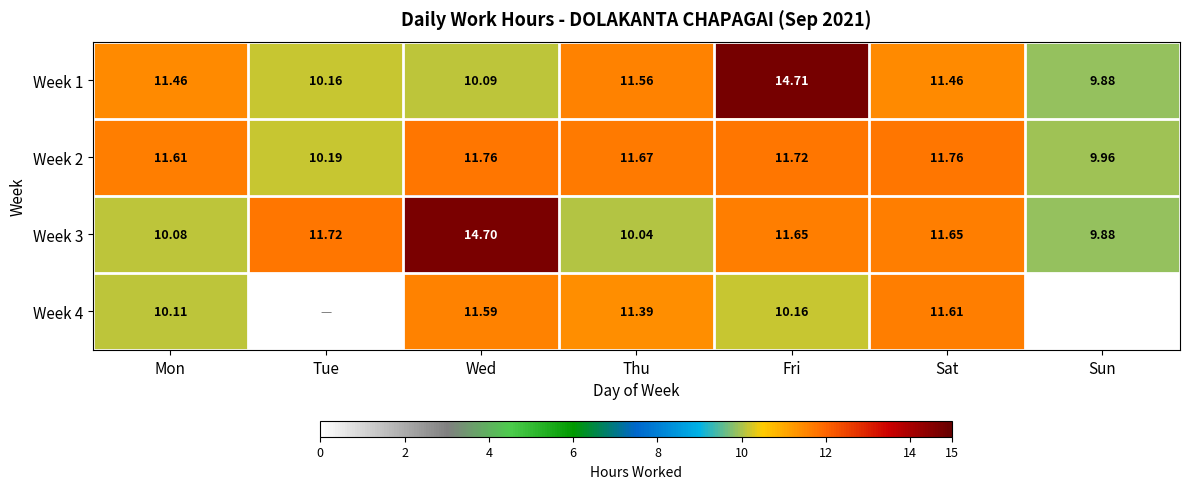

Is the value of Week 1 at Sun greater than the value of Week 4 at Thu?

No